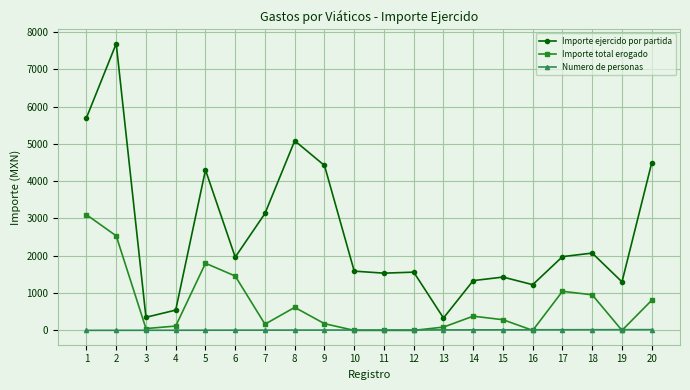

True or false: Numero de personas and Importe ejercido por partida cross at least once.

False